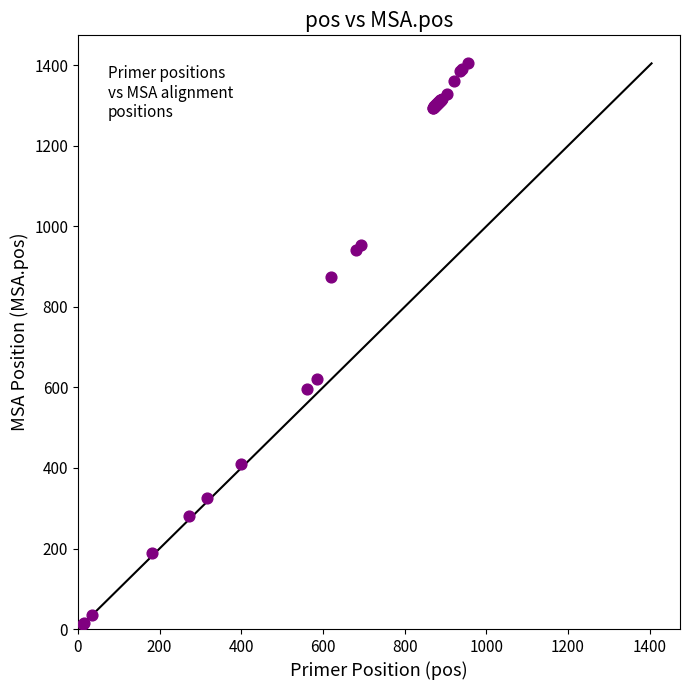

What Y value in the scatter plot is closest to 709?

622